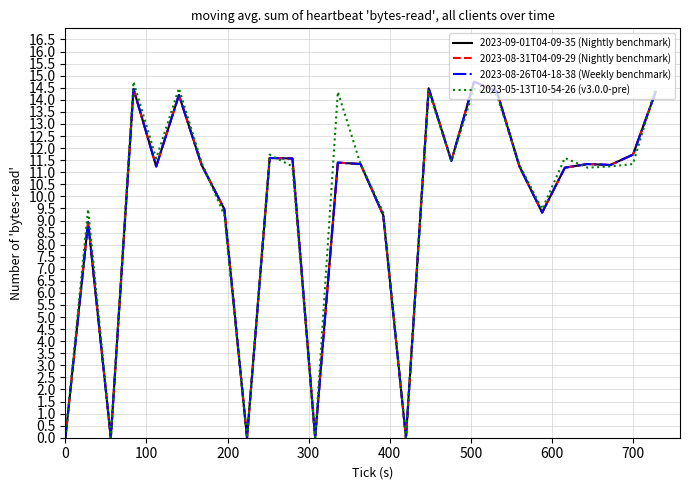

Does the chart display data point markers on the line(s)?

No